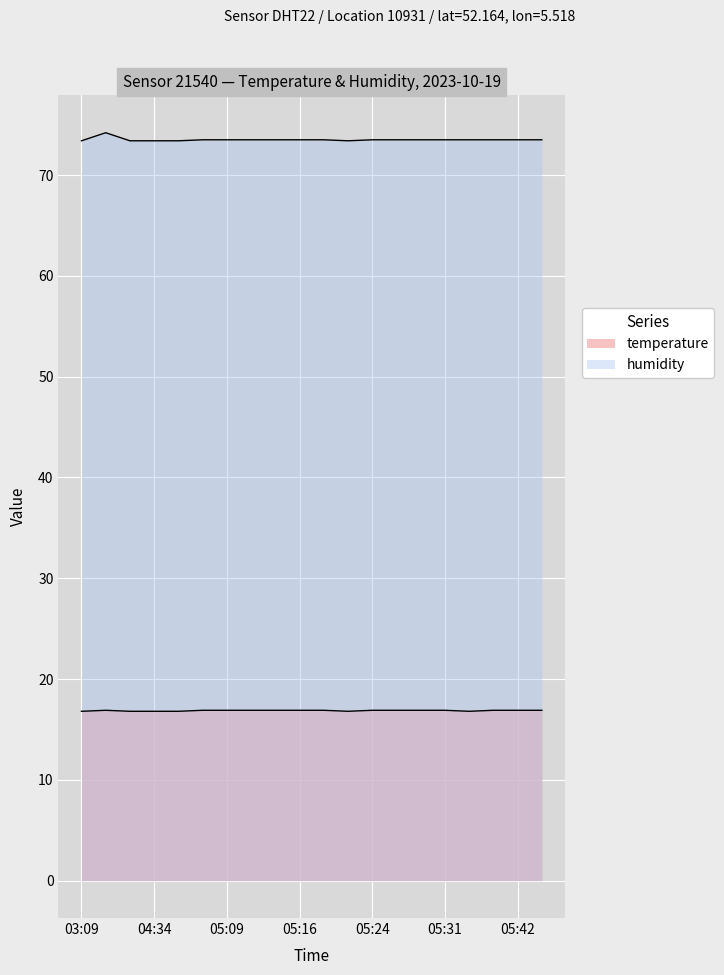

True or false: temperature has more than 2 points higher than both neighbors.

False